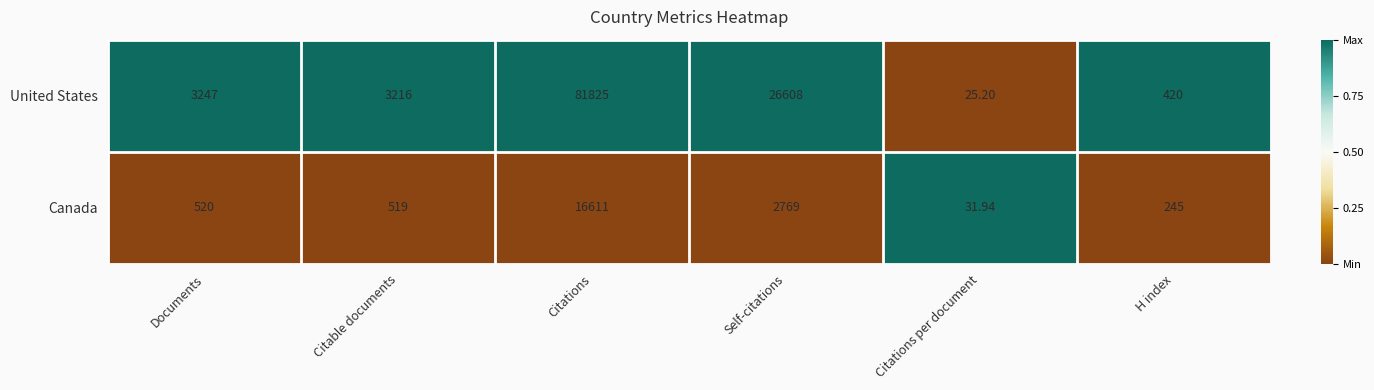

At which label is Canada closest to 8321?

Self-citations